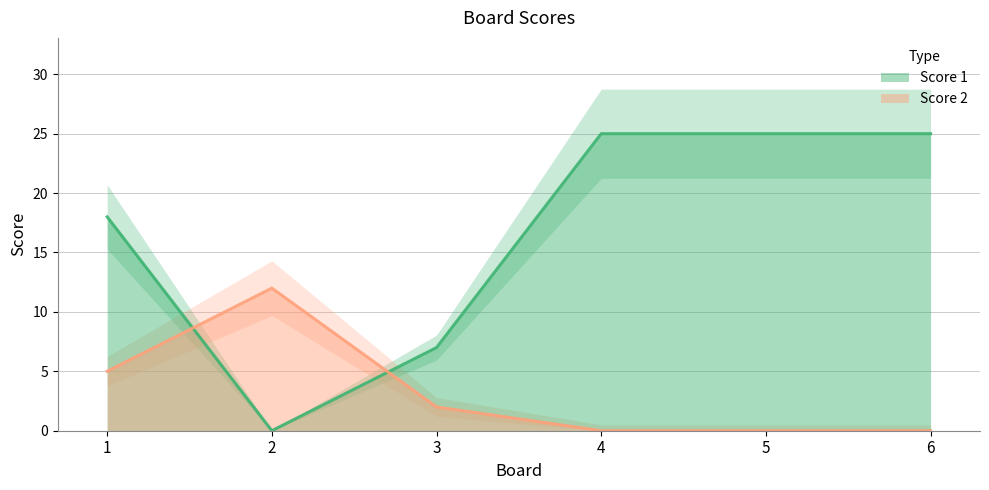

Which series has the widest spread of values?

Score 1